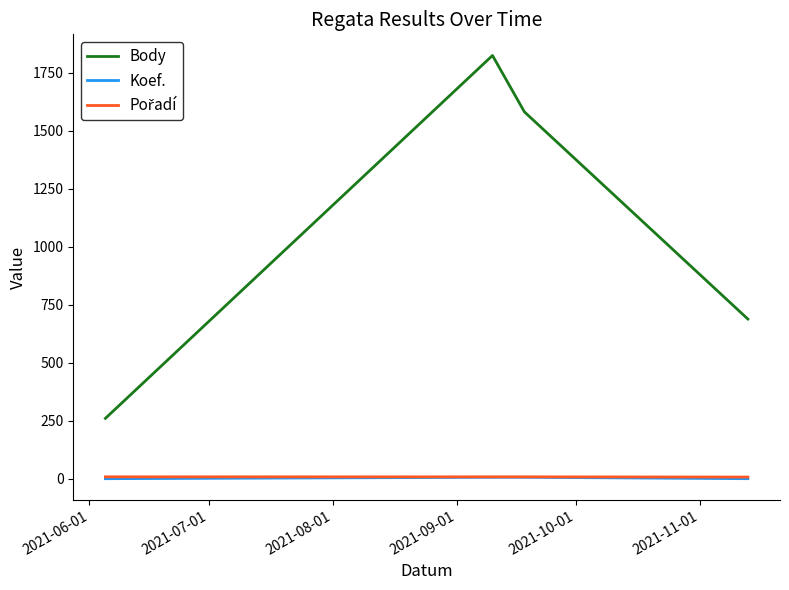

Which series has the largest total across all categories?

Body